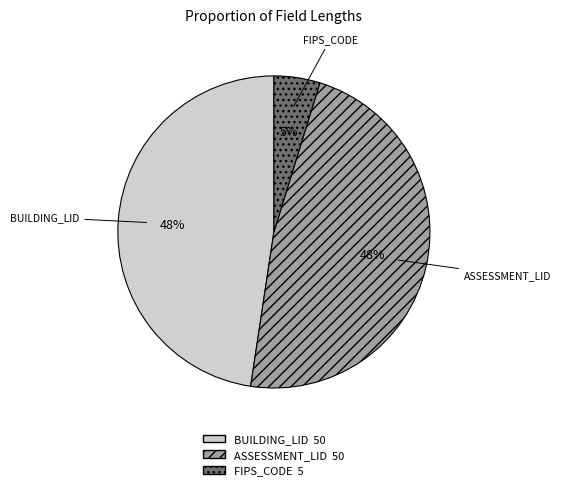

Which slice is the smallest?

FIPS_CODE